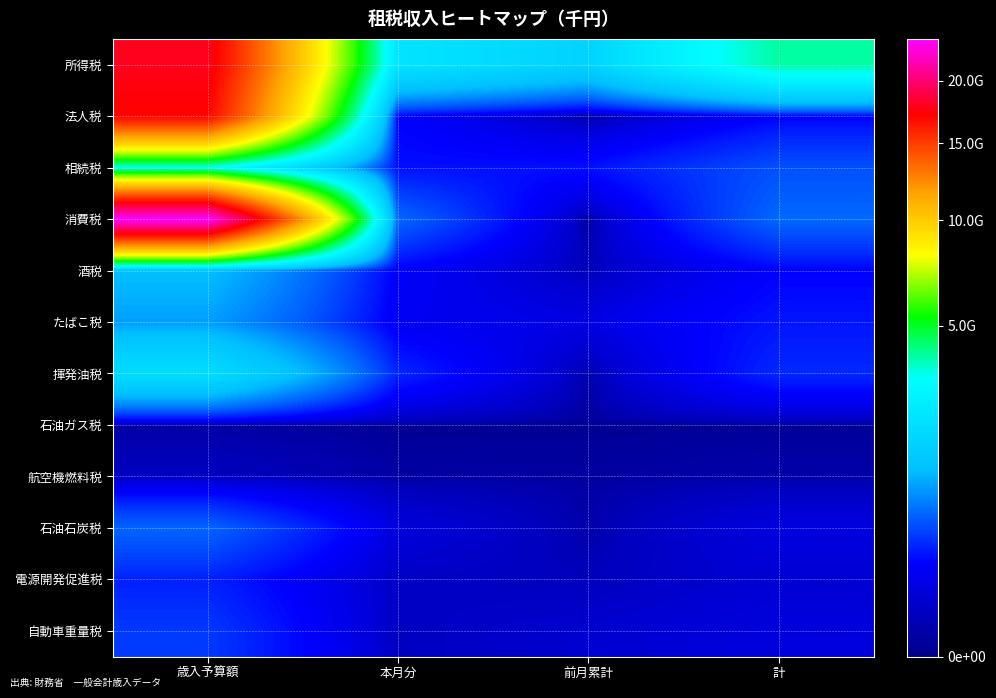

Reading left to right, extract all data points from this chart.

所得税: 歳入予算額=17905000000	本月分=2242814450	前月累計=1700182830	計=3942997281
法人税: 歳入予算額=17046000000	本月分=210227972	前月累計=0	計=210227972
相続税: 歳入予算額=3292000000	本月分=249801755	前月累計=253668238	計=503469994
消費税: 歳入予算額=23823000000	本月分=618449091	前月累計=0	計=618449091
酒税: 歳入予算額=1209000000	本月分=188045137	前月累計=22526561	計=210571699
たばこ税: 歳入予算額=948000000	本月分=158650212	前月累計=112218778	計=270868991
揮発油税: 歳入予算額=2018000000	本月分=329252362	前月累計=8585342	計=337837705
石油ガス税: 歳入予算額=4000000	本月分=416785	前月累計=326473	計=743259
航空機燃料税: 歳入予算額=32000000	本月分=4467228	前月累計=3520793	計=7988022
石油石炭税: 歳入予算額=606000000	本月分=89497195	前月累計=8759980	計=98257176
電源開発促進税: 歳入予算額=311000000	本月分=41956394	前月累計=27397837	計=69354231
自動車重量税: 歳入予算額=402000000	本月分=33944320	前月累計=60632571	計=94576891